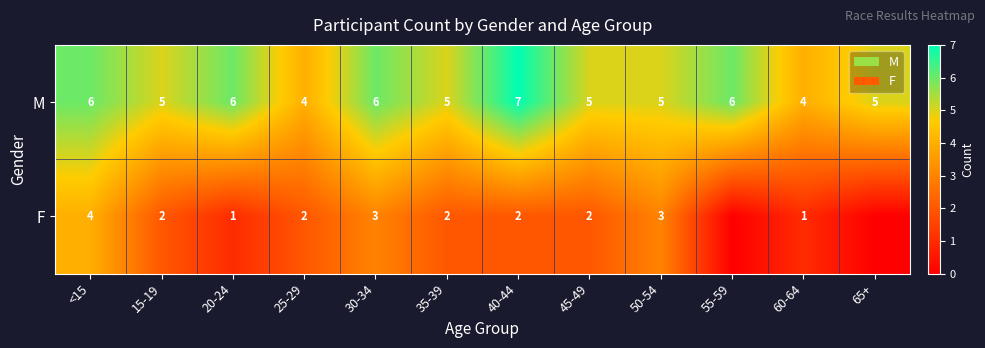

At 50-54, list the series in order from largest to smallest.

M, F